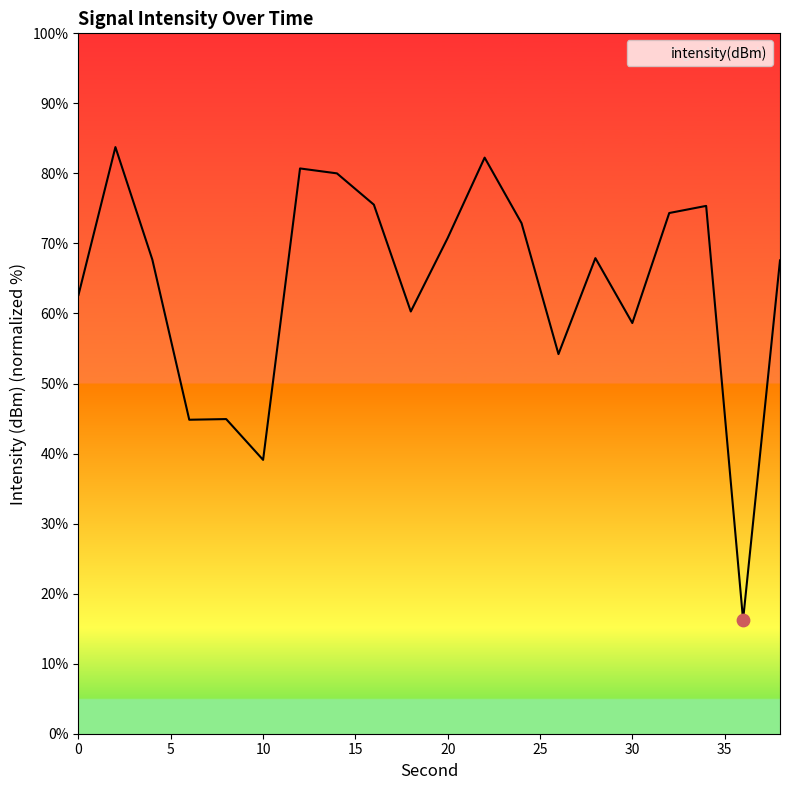

What is the difference between the maximum and minimum values?

67.5